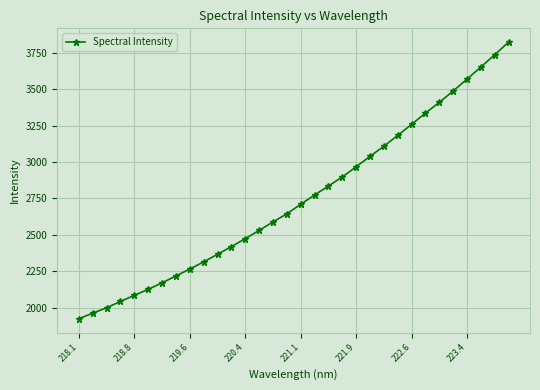

What is the greatest value displayed?

3822.8